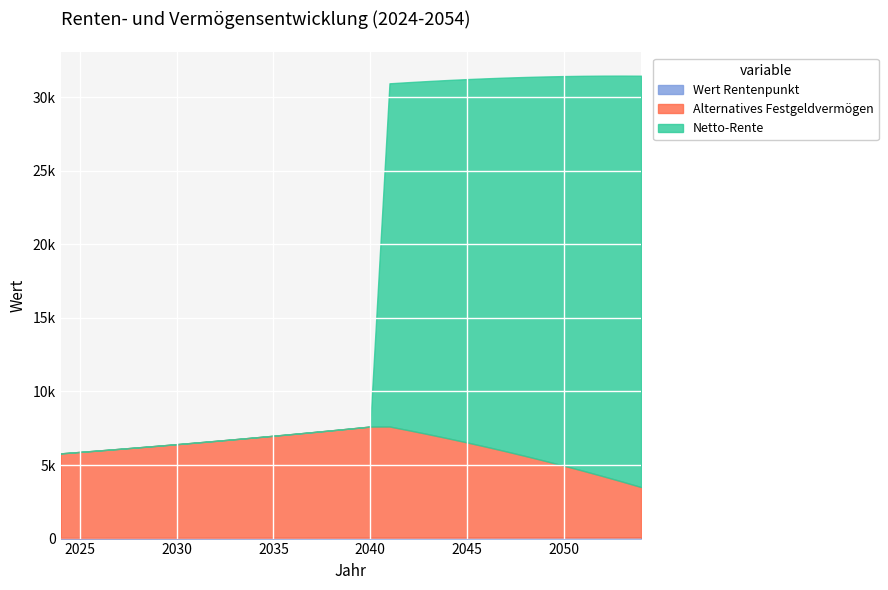

What is the sum of all Netto-Rente values?

358353.8